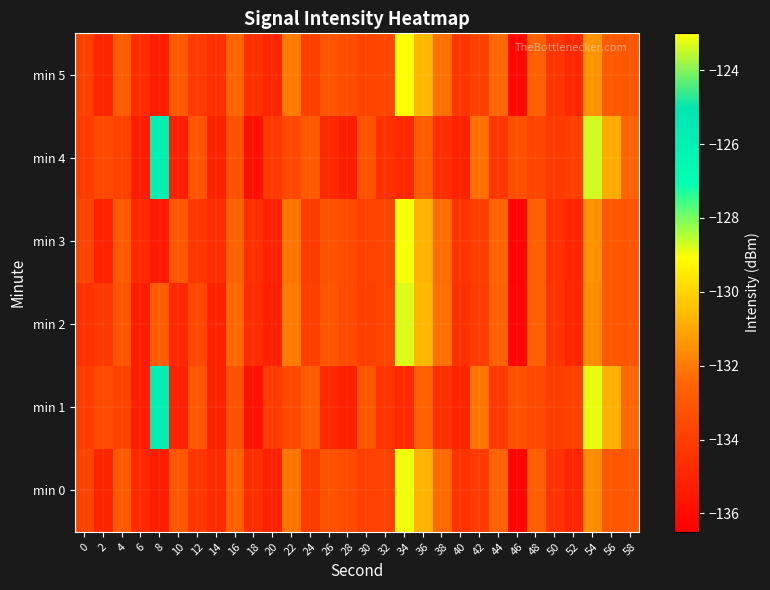

Reading left to right, what are all the values shown in this chart?

min 0: 0=-133.8	2=-135.0	4=-132.9	6=-134.8	8=-135.3	10=-133.0	12=-134.3	14=-134.8	16=-132.6	18=-134.6	20=-135.1	22=-132.1	24=-134.1	26=-133.2	28=-133.5	30=-133.9	32=-133.8	34=-123.1	36=-130.7	38=-132.3	40=-134.4	42=-134.1	44=-132.6	46=-136.2	48=-132.7	50=-134.5	52=-135.0	54=-131.6	56=-133.0	58=-133.1
min 1: 0=-134.1	2=-133.5	4=-133.8	6=-135.2	8=-125.8	10=-135.2	12=-133.0	14=-135.1	16=-133.2	18=-135.8	20=-134.1	22=-133.5	24=-132.8	26=-134.9	28=-135.2	30=-133.1	32=-134.4	34=-134.8	36=-132.7	38=-134.6	40=-135.0	42=-132.1	44=-134.2	46=-133.2	48=-133.6	50=-134.0	52=-133.9	54=-123.2	56=-130.8	58=-132.4
min 2: 0=-134.5	2=-134.2	4=-133.1	6=-135.3	8=-132.8	10=-134.9	12=-133.6	14=-135.1	16=-132.4	18=-134.7	20=-135.2	22=-132.0	24=-134.0	26=-133.1	28=-133.5	30=-134.0	32=-133.8	34=-123.3	36=-130.6	38=-132.2	40=-134.5	42=-134.1	44=-132.6	46=-136.2	48=-132.7	50=-134.4	52=-135.0	54=-131.6	56=-133.0	58=-133.1
min 3: 0=-133.8	2=-135.1	4=-132.9	6=-134.8	8=-135.4	10=-133.0	12=-134.3	14=-134.7	16=-132.6	18=-134.6	20=-135.1	22=-132.1	24=-134.1	26=-133.2	28=-133.5	30=-133.9	32=-133.8	34=-123.1	36=-130.7	38=-132.3	40=-134.4	42=-134.0	44=-132.5	46=-136.3	48=-132.7	50=-134.5	52=-135.0	54=-131.5	56=-133.0	58=-133.1
min 4: 0=-134.1	2=-133.6	4=-133.9	6=-135.3	8=-125.8	10=-135.2	12=-133.1	14=-135.1	16=-133.2	18=-135.8	20=-134.2	22=-133.6	24=-132.9	26=-134.9	28=-135.3	30=-133.2	32=-134.5	34=-134.9	36=-132.8	38=-134.7	40=-135.1	42=-132.2	44=-134.3	46=-133.3	48=-133.7	50=-134.1	52=-134.0	54=-123.4	56=-130.9	58=-132.5
min 5: 0=-133.9	2=-135.0	4=-132.8	6=-134.7	8=-135.3	10=-132.9	12=-134.2	14=-134.6	16=-132.5	18=-134.5	20=-135.0	22=-132.0	24=-134.0	26=-133.1	28=-133.4	30=-133.8	32=-133.7	34=-123.0	36=-130.6	38=-132.2	40=-134.3	42=-133.9	44=-132.4	46=-136.1	48=-132.6	50=-134.3	52=-134.9	54=-131.4	56=-132.9	58=-133.0